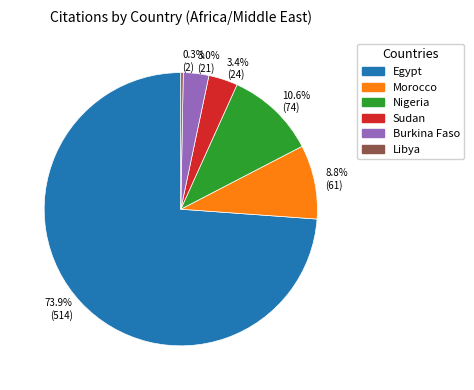

Count the number of slices in the pie.

6